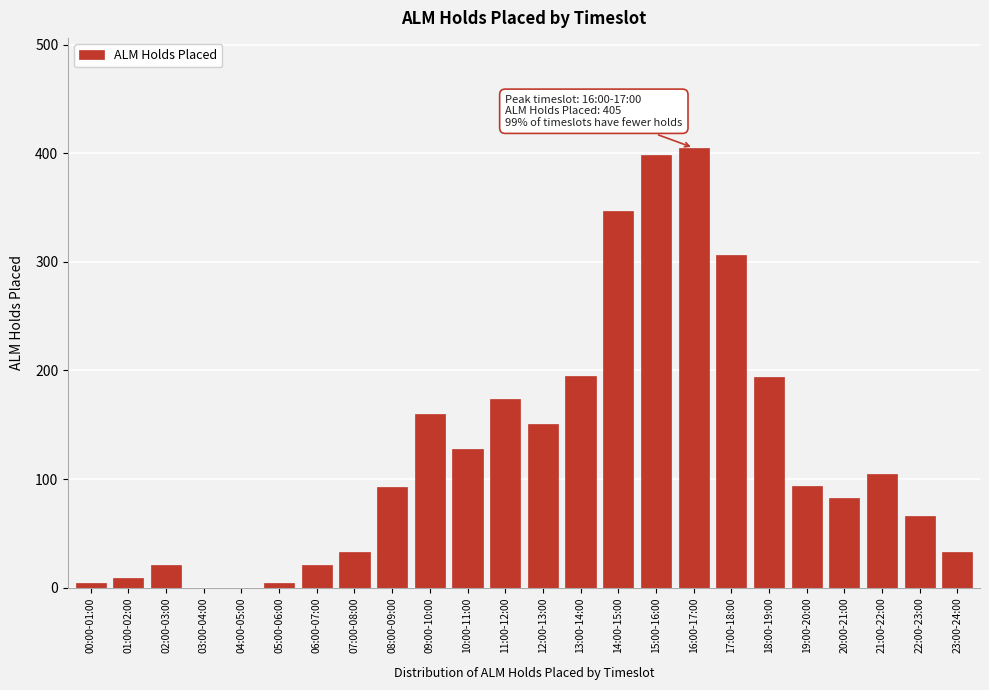

What is the change in value from 12:00-13:00 to 19:00-20:00?

-57